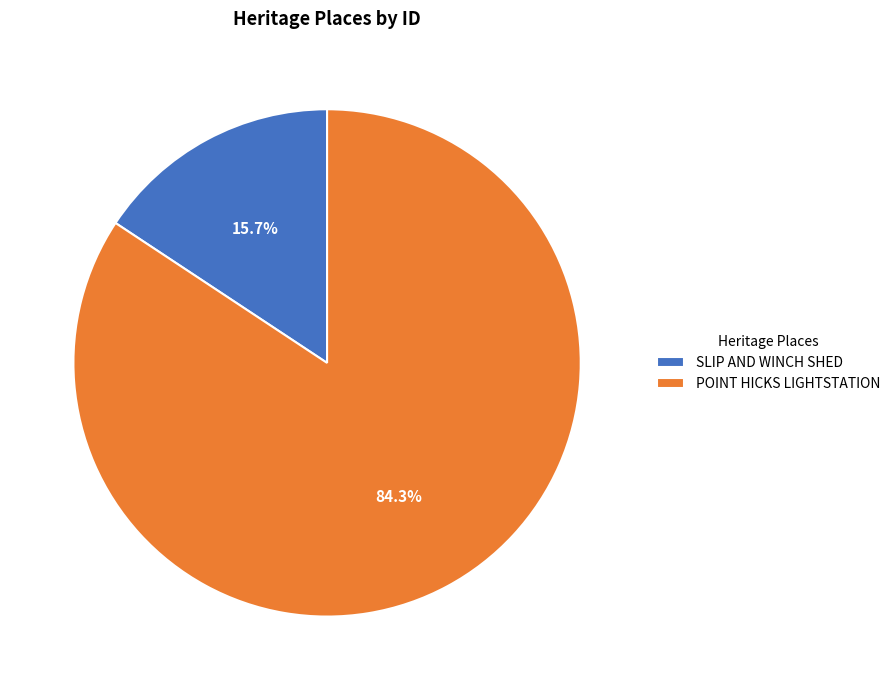

Which has a higher value, POINT HICKS LIGHTSTATION or SLIP AND WINCH SHED?

POINT HICKS LIGHTSTATION